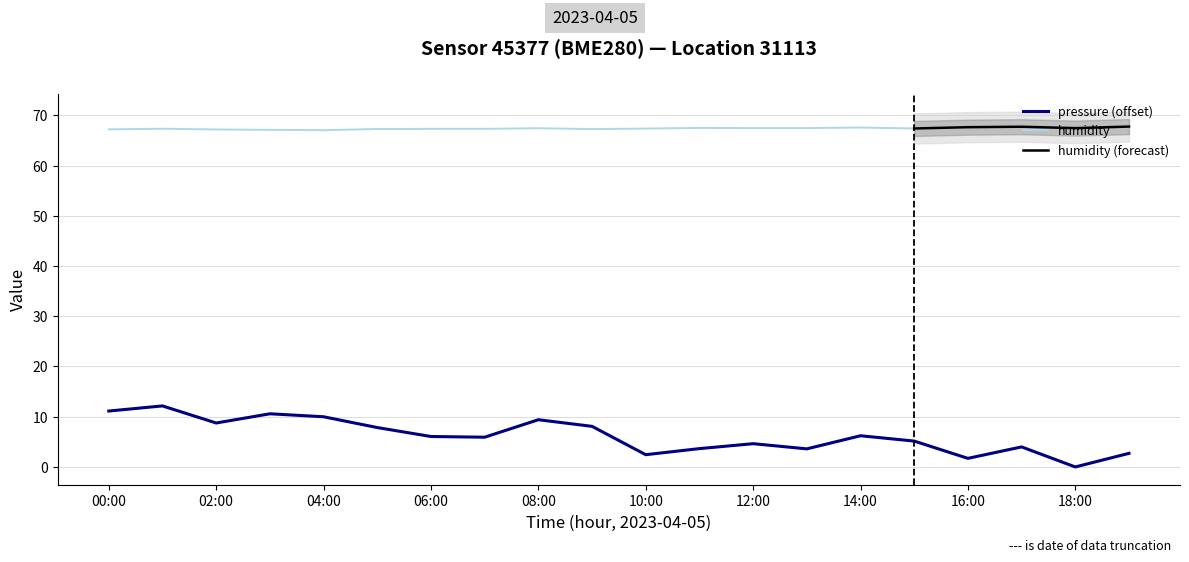

True or false: pressure (offset) and humidity intersect in this chart.

False